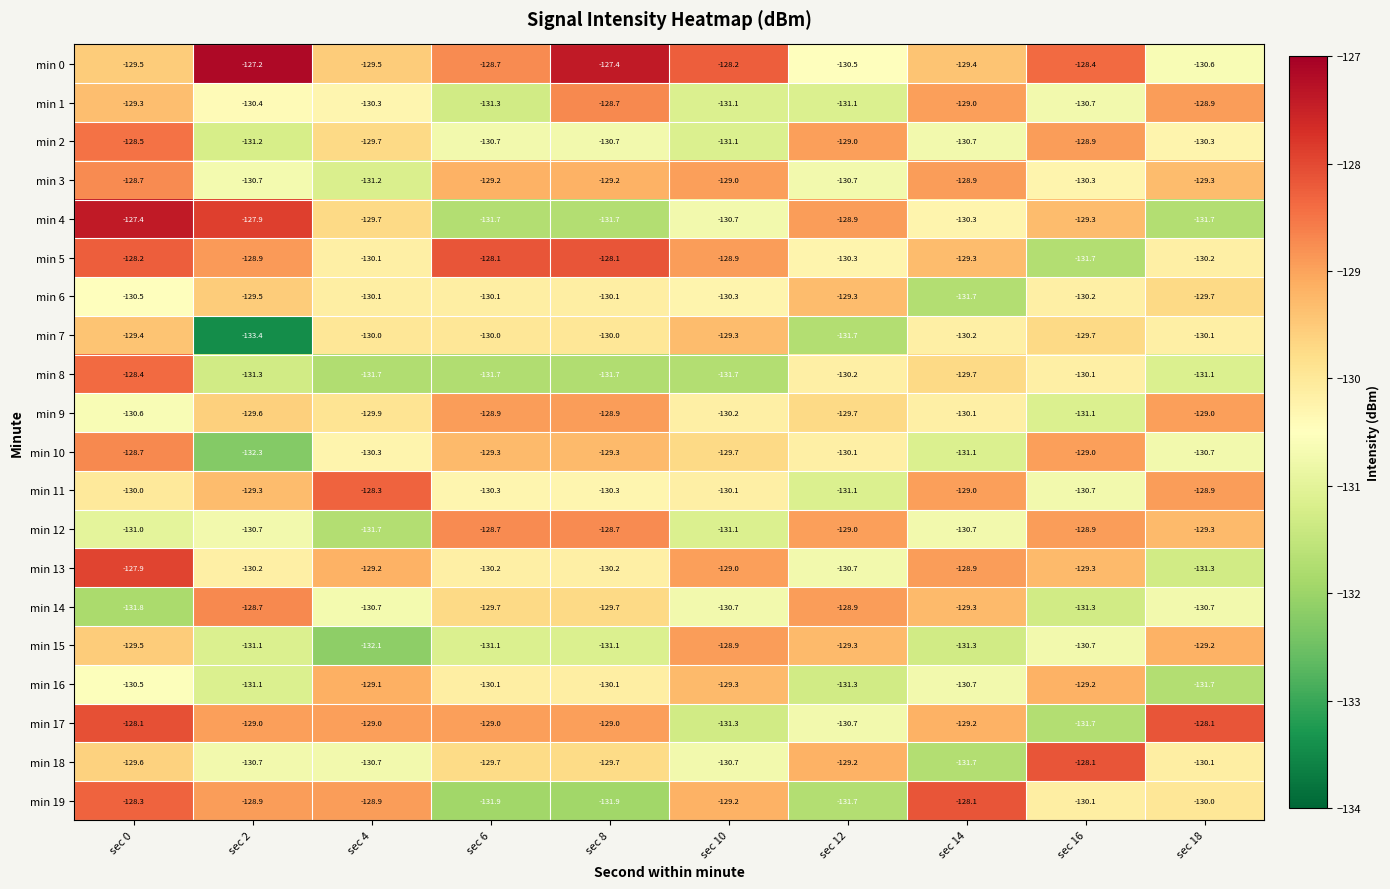

Is it true that min 14 equals -51.9 at sec 18?

False